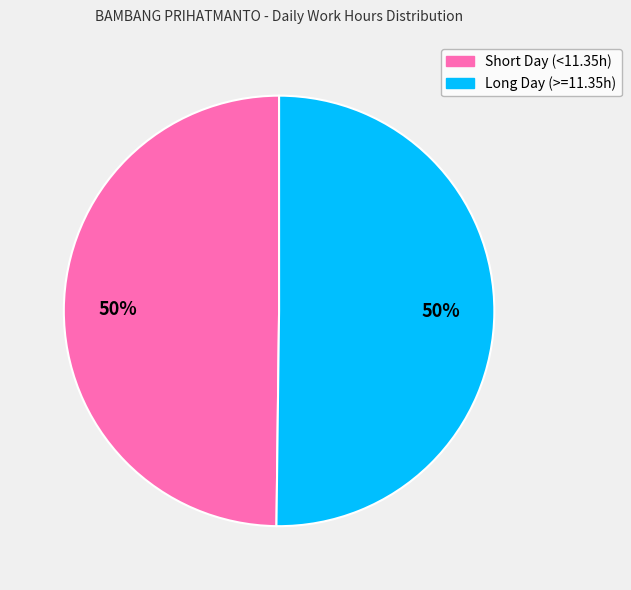

How many slices are in this pie chart?

2